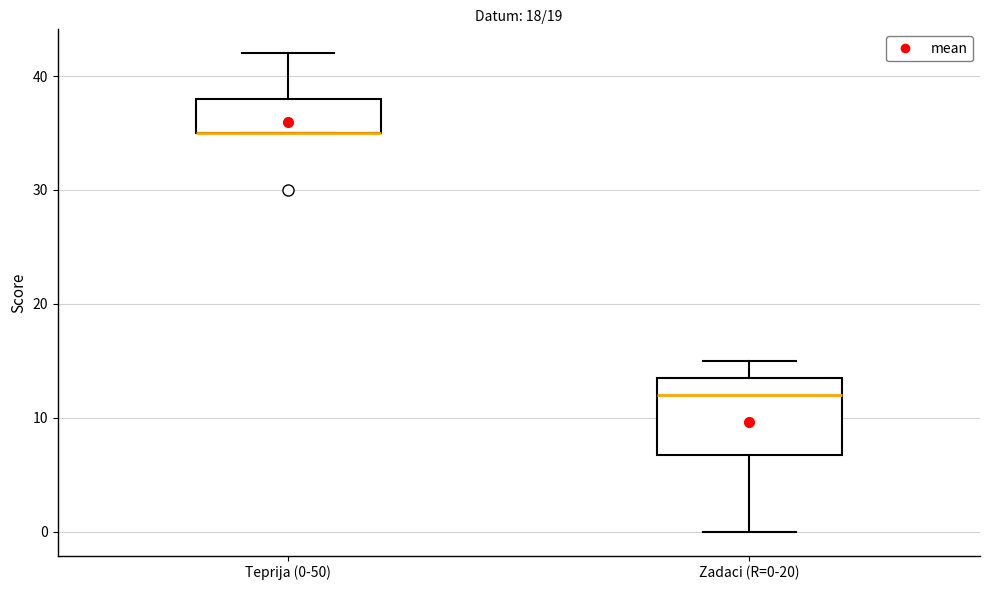

Reading left to right, read every box against the y-axis: the position of its median line, the range the box covers, and the ends of its whiskers. The values are not printed on the chart, so give them approximately, as read against the axis.

Teprija (0-50): median 35 (drawn on the box's lower edge), box 35 to 38, whiskers 35 to 42
Zadaci (R=0-20): median 12, box 7 to 14, whiskers 0 to 15